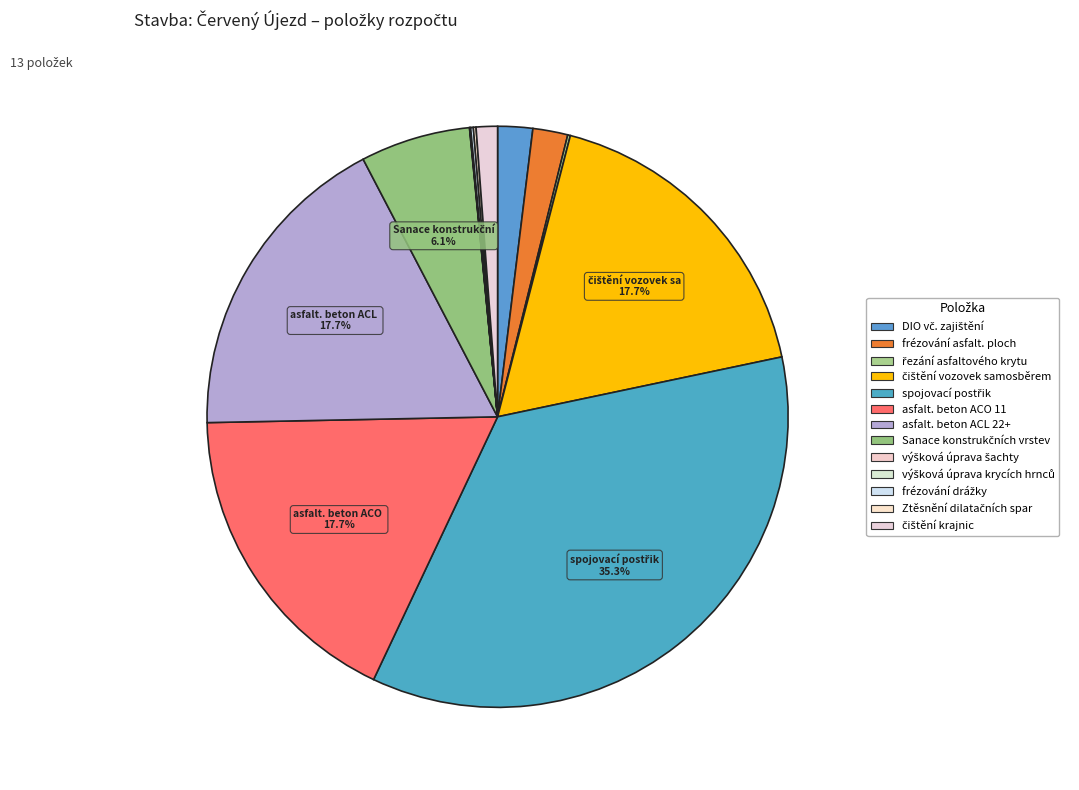

Count the number of slices in the pie.

13